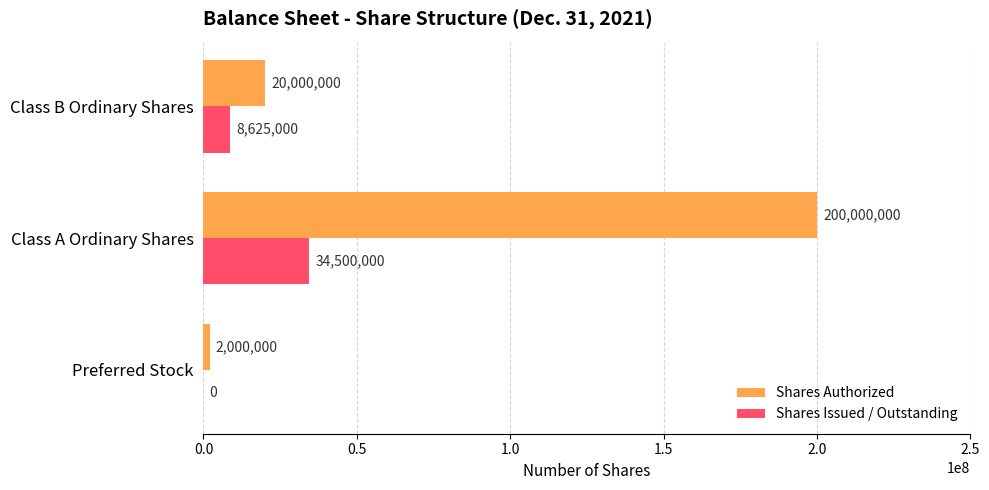

Between Class A Ordinary Shares and Class B Ordinary Shares, which series saw the biggest shift?

Shares Authorized